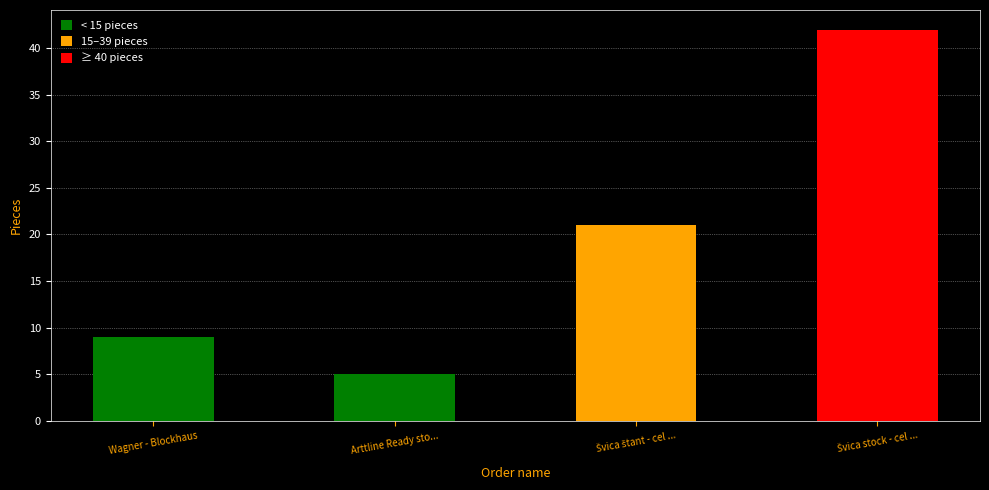

What is the label of the 2nd bar from the left?

Arttline Ready sto...